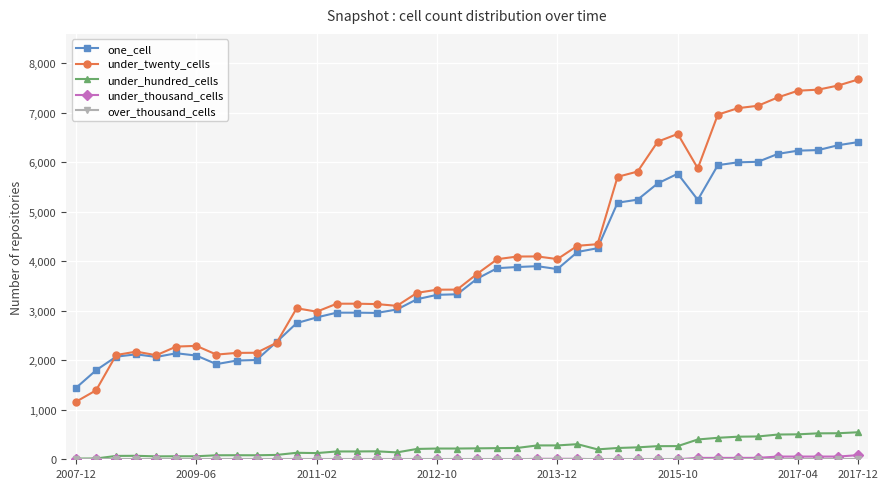

How many data points does each series have?

40